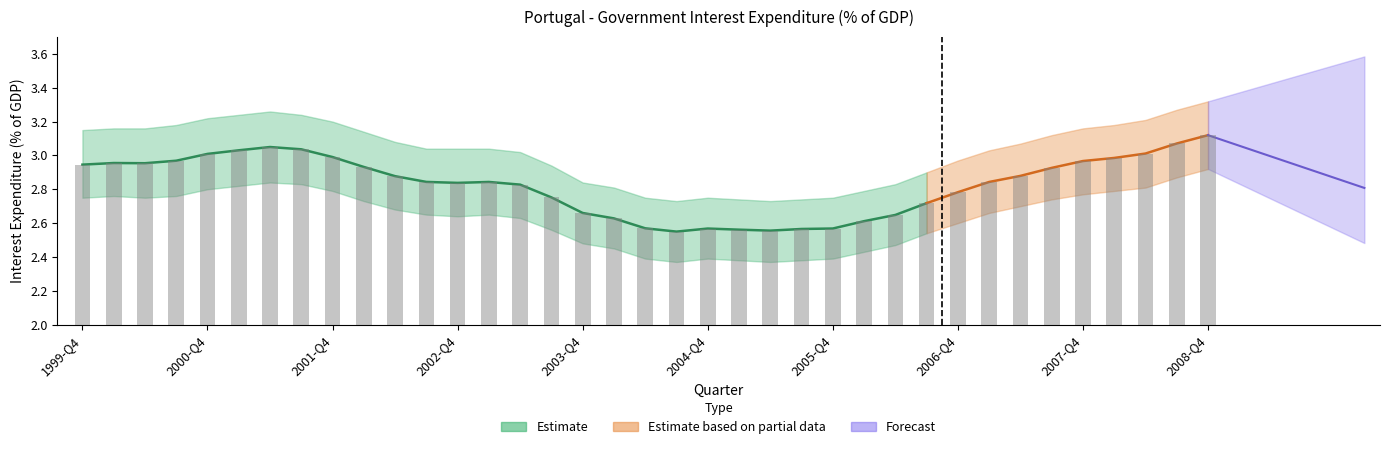

List the labels in order of value, smallest first.

2004-Q3, 2005-Q2, 2005-Q1, 2005-Q3, 2004-Q4, 2005-Q4, 2004-Q2, 2006-Q1, 2004-Q1, 2006-Q2, 2003-Q4, 2006-Q3, 2003-Q3, 2006-Q4, 2003-Q2, 2002-Q4, 2007-Q1, 2003-Q1, 2002-Q3, 2002-Q2, 2007-Q2, 2007-Q3, 2002-Q1, 1999-Q4, 2000-Q2, 2000-Q1, 2007-Q4, 2000-Q3, 2008-Q1, 2001-Q4, 2000-Q4, 2008-Q2, 2001-Q1, 2001-Q3, 2001-Q2, 2008-Q3, 2008-Q4